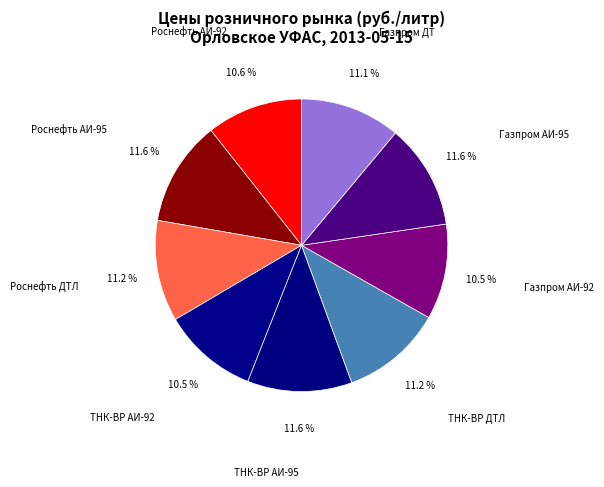

To the nearest percent, what is the difference between the ТНК-ВР АИ-92 and ТНК-ВР АИ-95 slice percentages?

1%